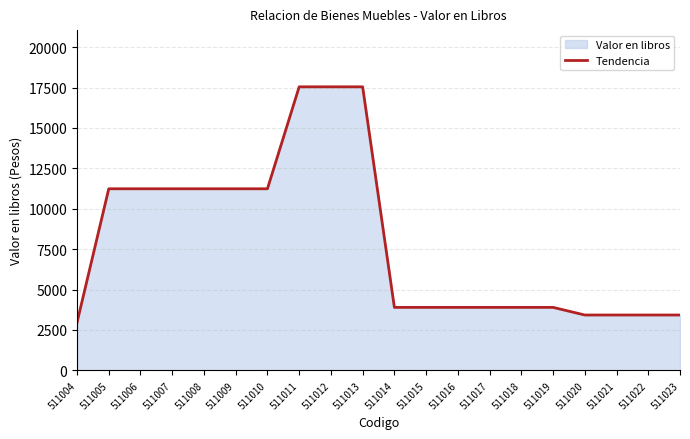

Rank the categories by value from lowest to highest.

511004, 511020, 511021, 511022, 511023, 511014, 511015, 511016, 511017, 511018, 511019, 511005, 511006, 511007, 511008, 511009, 511010, 511011, 511012, 511013